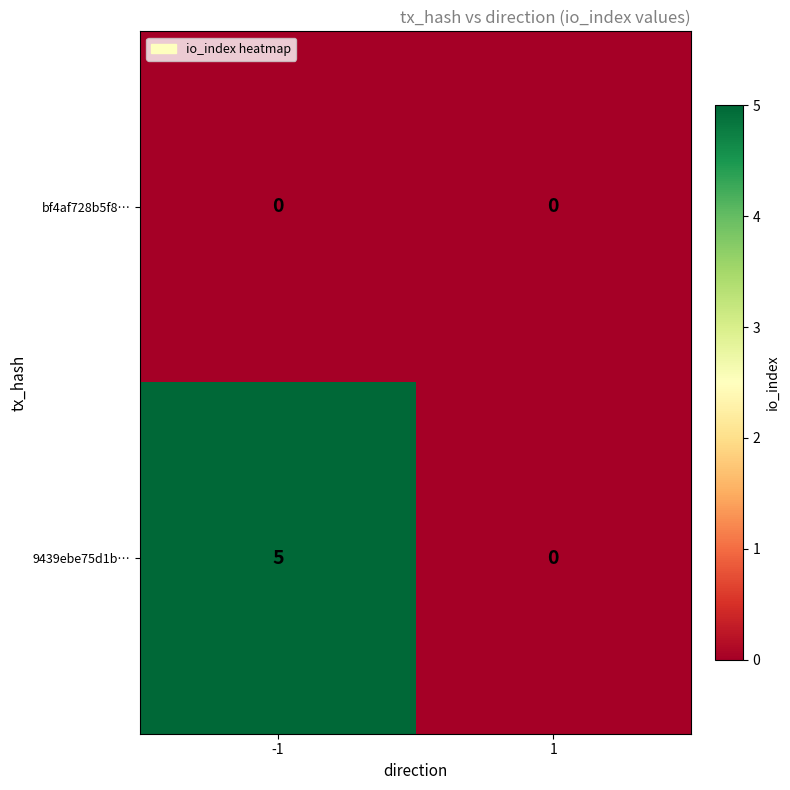

At which category is the sum across all series the highest?

-1